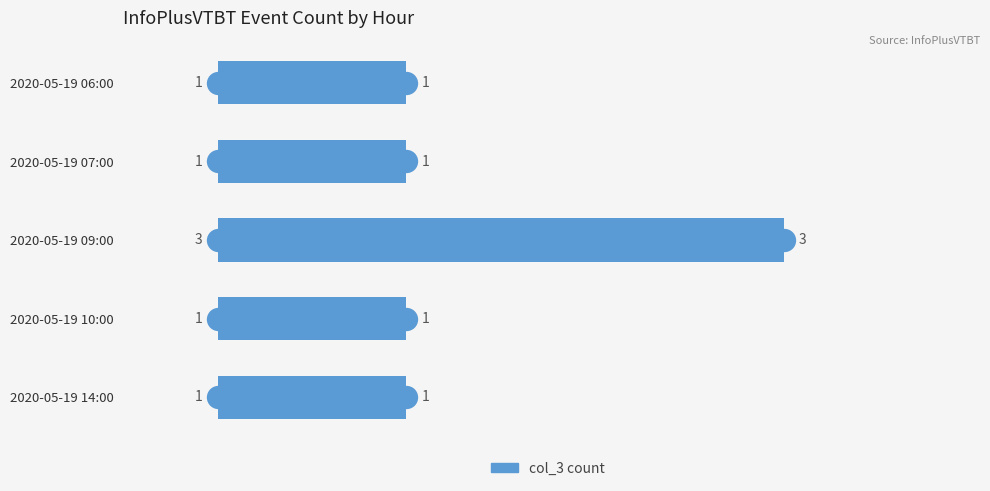

Which has a higher value, 2020-05-19 09:00 or 2020-05-19 06:00?

2020-05-19 09:00